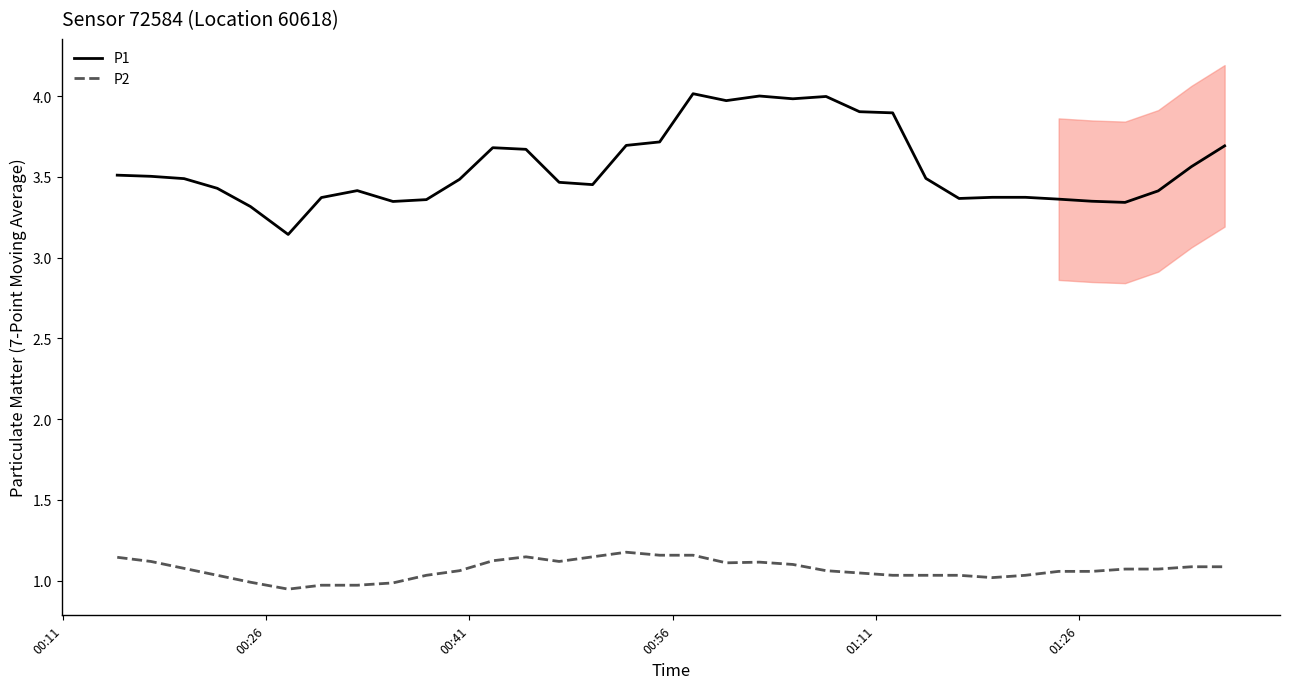

Is this an area chart (filled region under the line)?

No